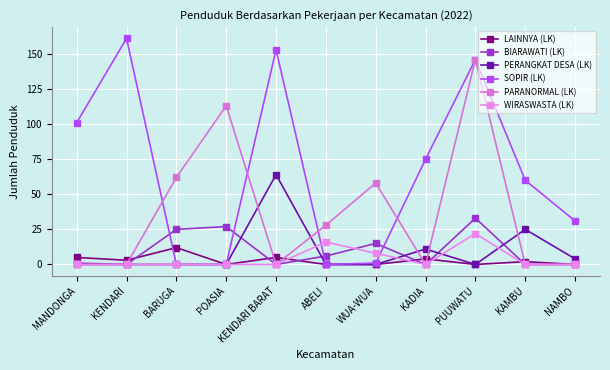

Where is SOPIR (LK) nearest to the value 80?

KADIA